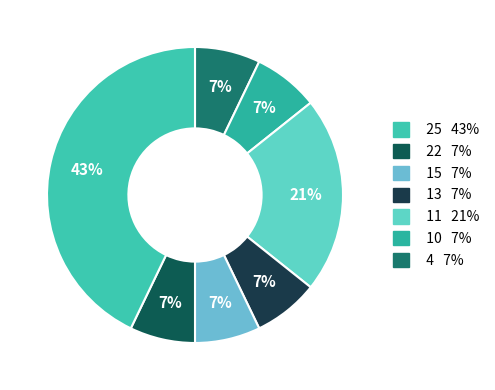

To the nearest percent, what is the average slice percentage?

14%